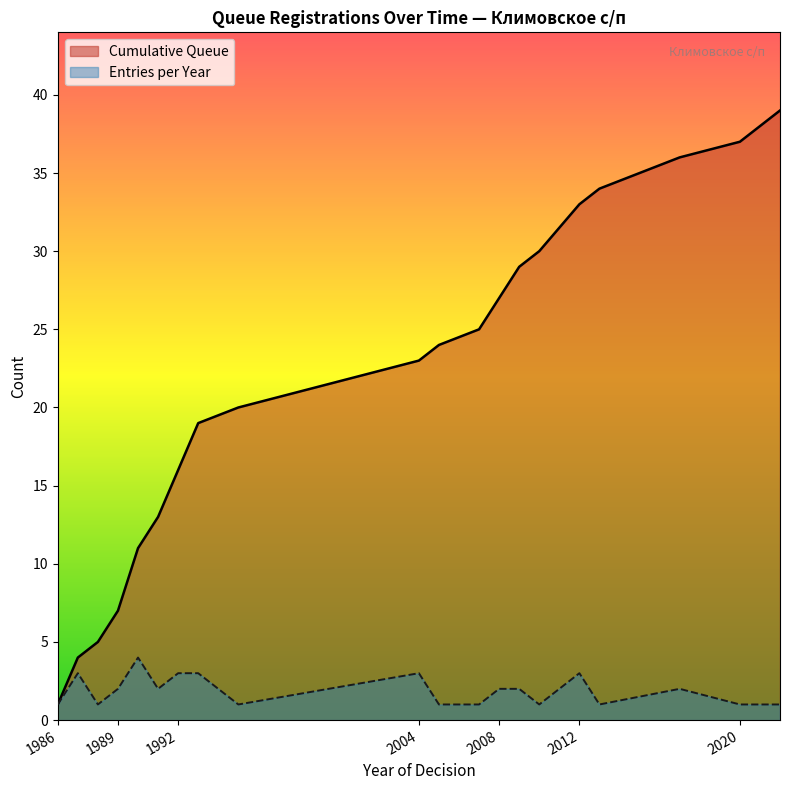

The Entries per Year series shows 1 at 1988. True or false?

True